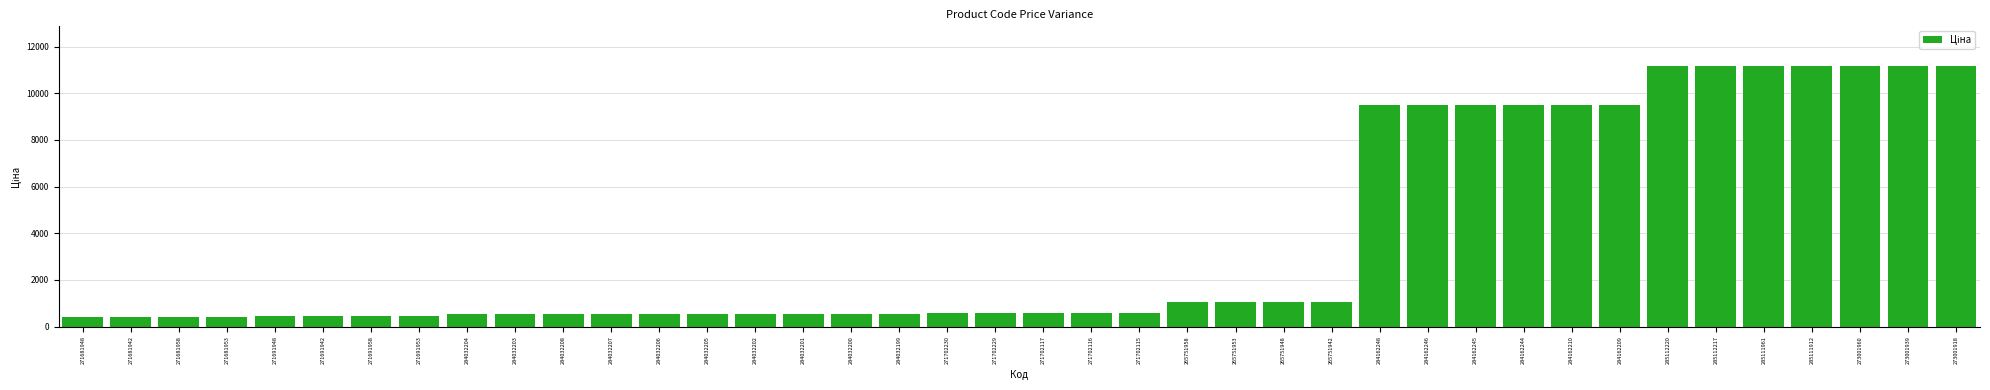

What is the smallest value displayed?

416.6